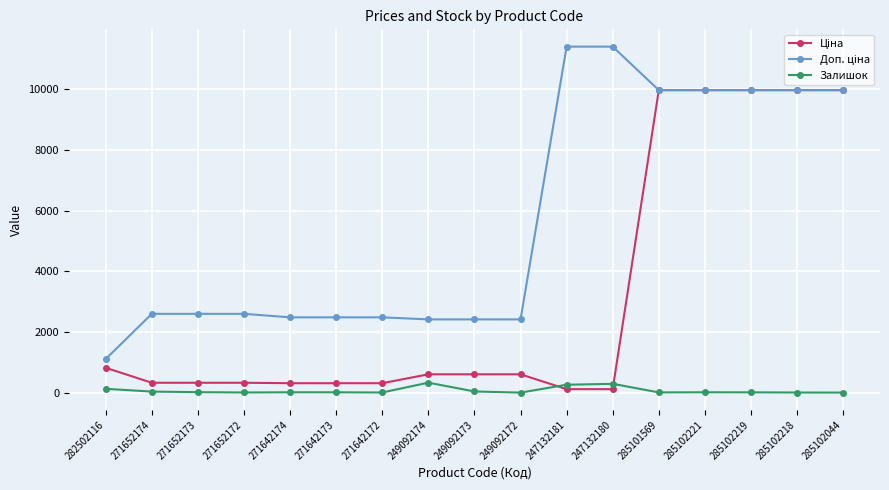

What is the greatest value displayed?

11410.0